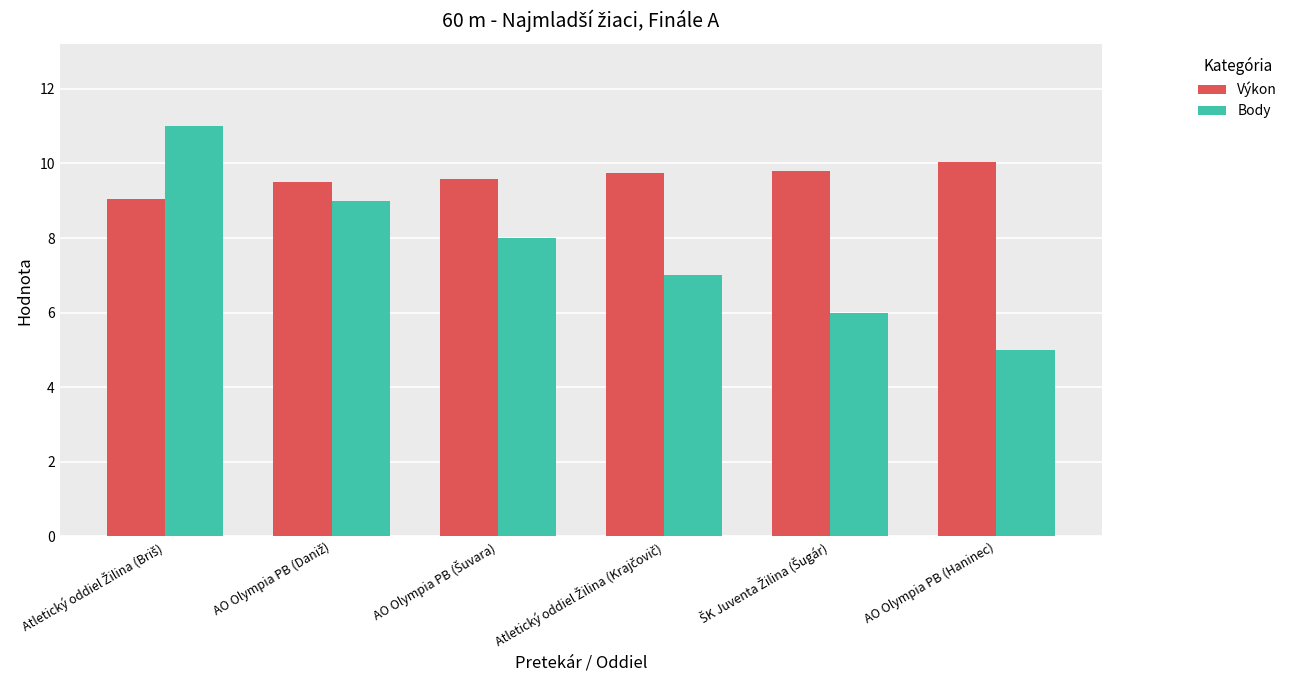

Which series has the widest spread of values?

Body